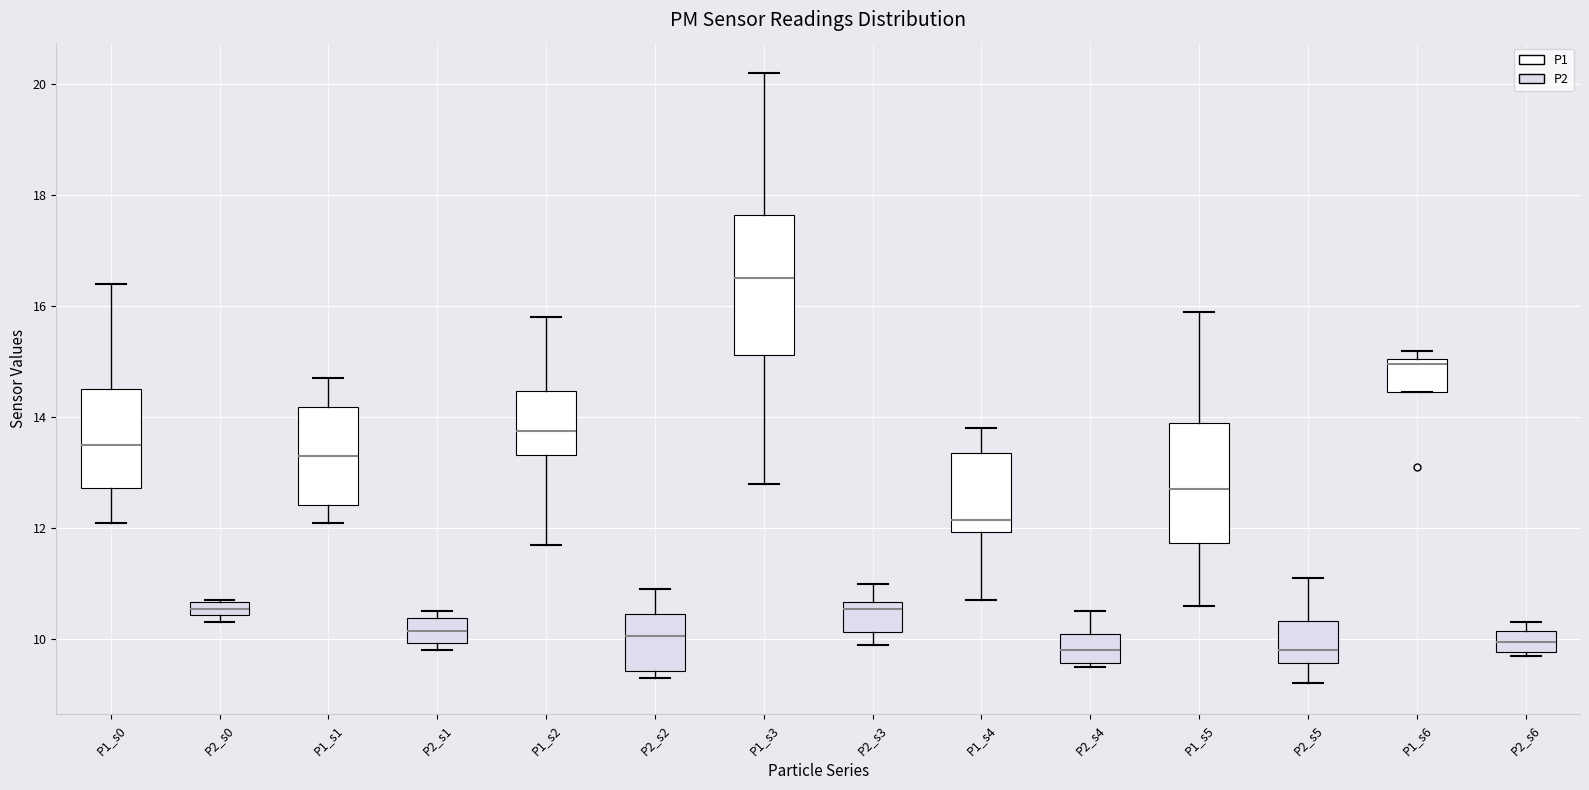

Which box is the tallest, from its lower edge to its upper edge?

P1_s3